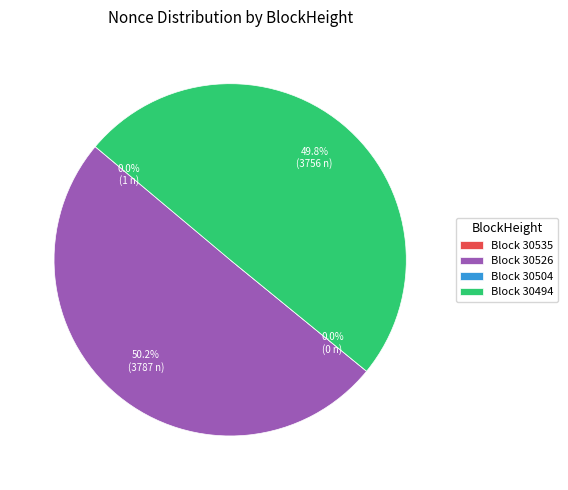

Rank the categories by value from lowest to highest.

30504, 30535, 30494, 30526